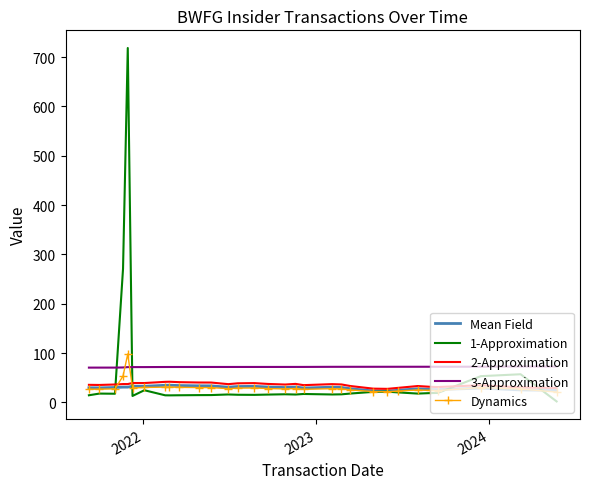

True or false: Mean Field and 3-Approximation cross at least once.

False